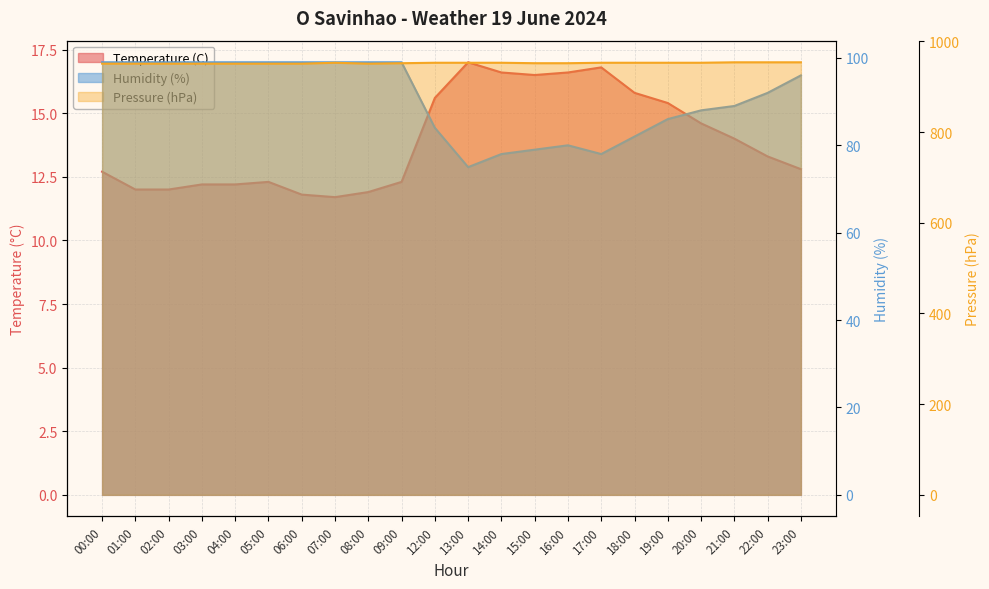

What is the label of the 5th point from the right?

19:00